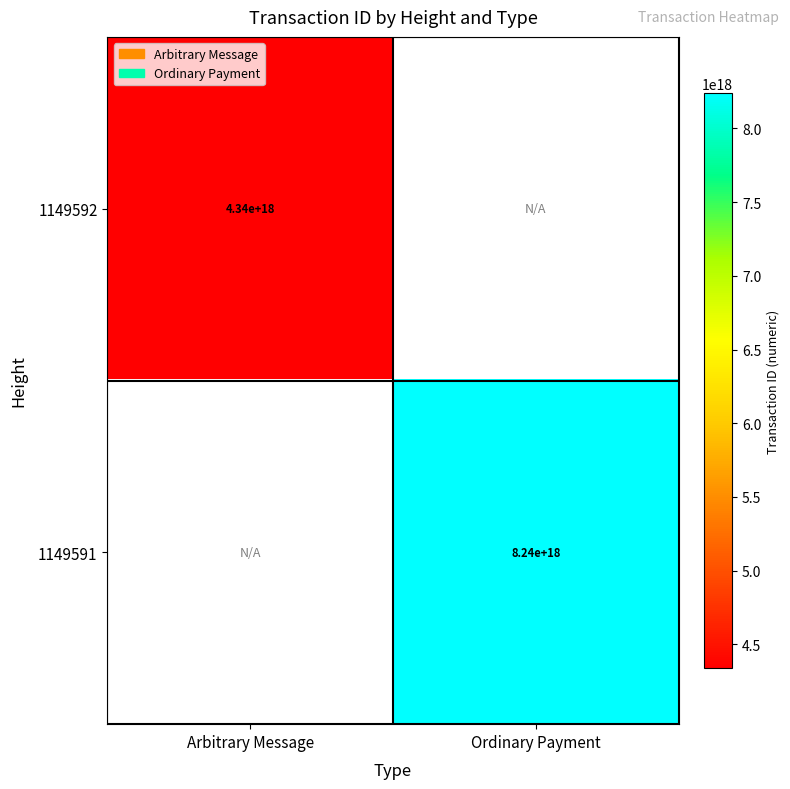

True or false: 1149591 has a value of 2810412824588920320.0 at Ordinary Payment.

False